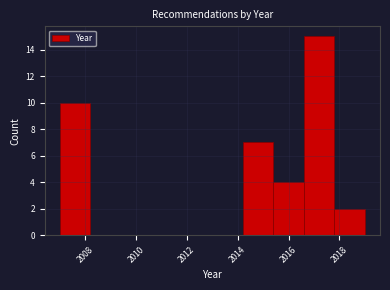

Reading left to right, transcribe this chart: for each bar, give the range it covers on the x-axis and its height. The values are not printed on the chart, so give them approximately, as read against the axis.

2007.0 to 2008.2: 10
2008.2 to 2009.4: 0
2009.4 to 2010.6: 0
2010.6 to 2011.8: 0
2011.8 to 2013.0: 0
2013.0 to 2014.2: 0
2014.2 to 2015.4: 7
2015.4 to 2016.6: 4
2016.6 to 2017.8: 15
2017.8 to 2019.0: 2